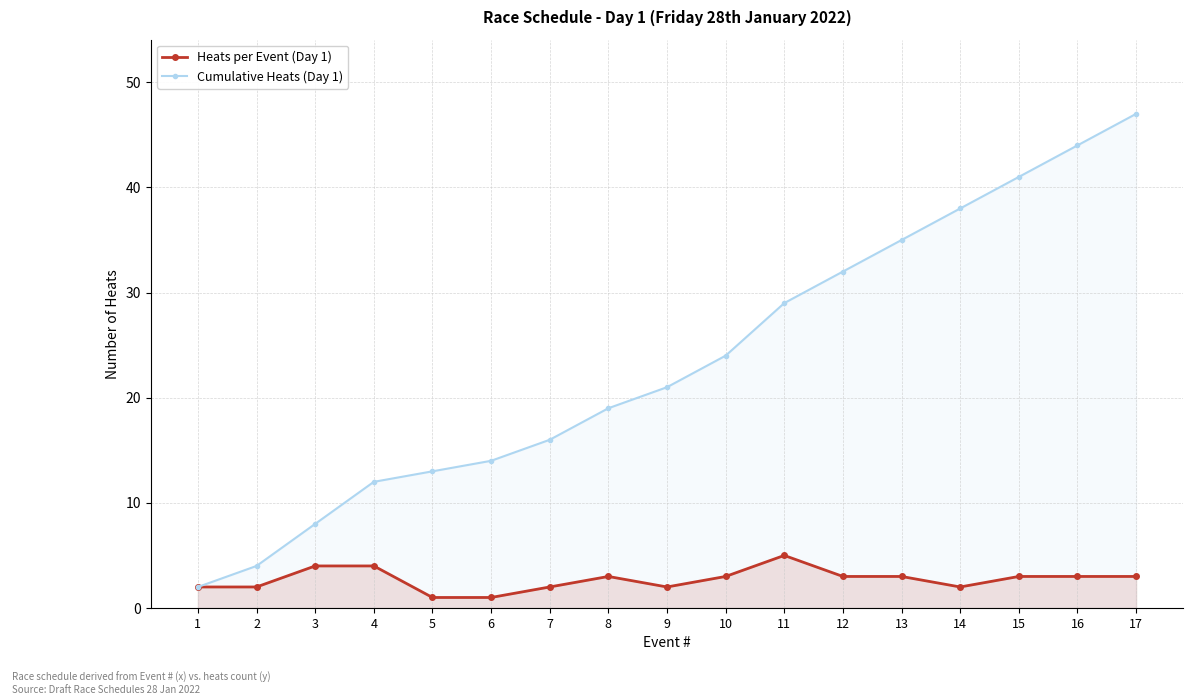

Where does the Heats per Event (Day 1) series first go above 3?

3